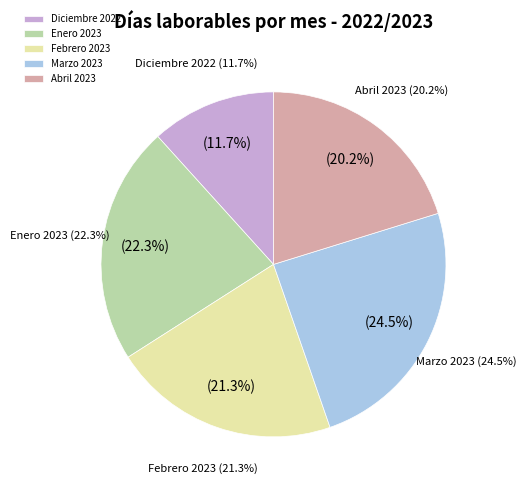

To the nearest percent, what percentage of the pie is Febrero 2023?

21%